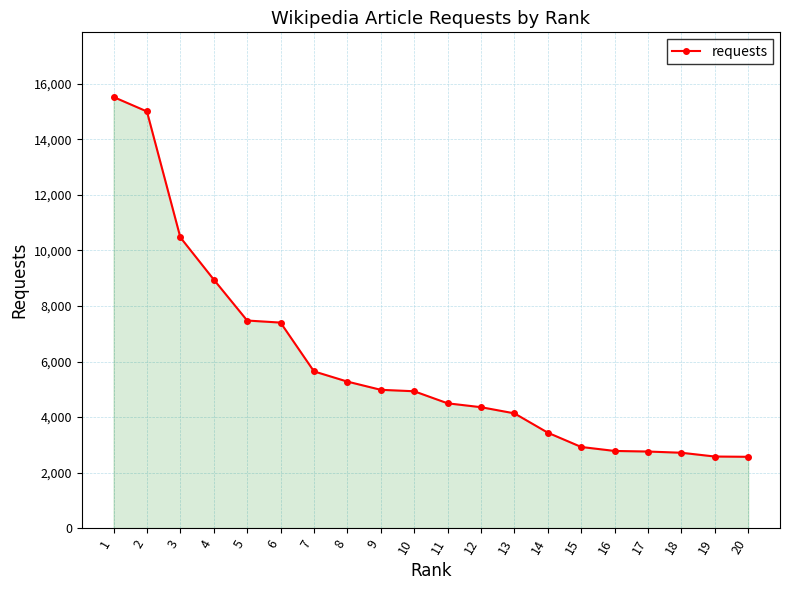

True or false: the data shows 5731 at 13.

False